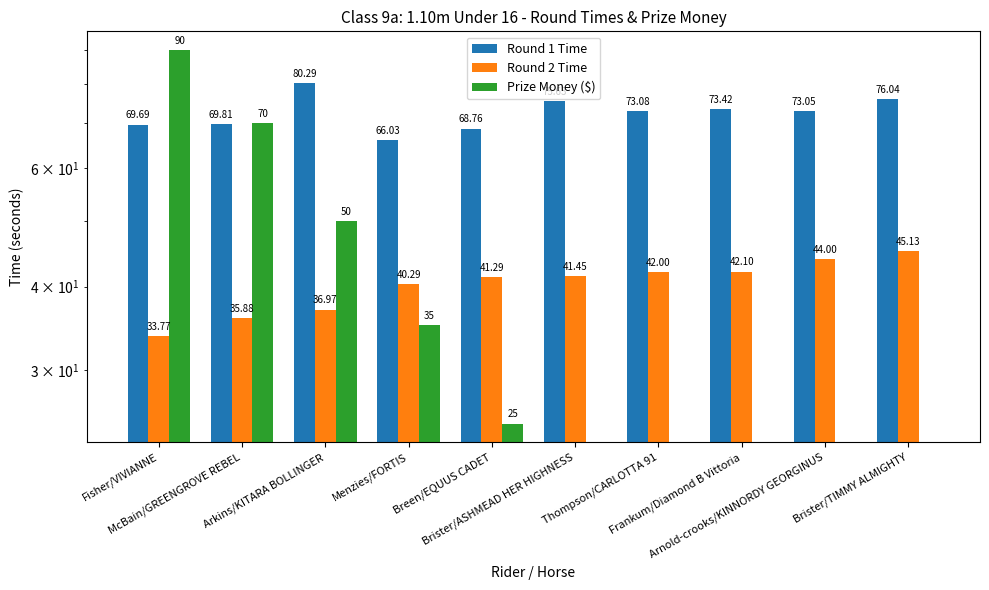

What is the total value across all series at Thompson/CARLOTTA 91?

115.1